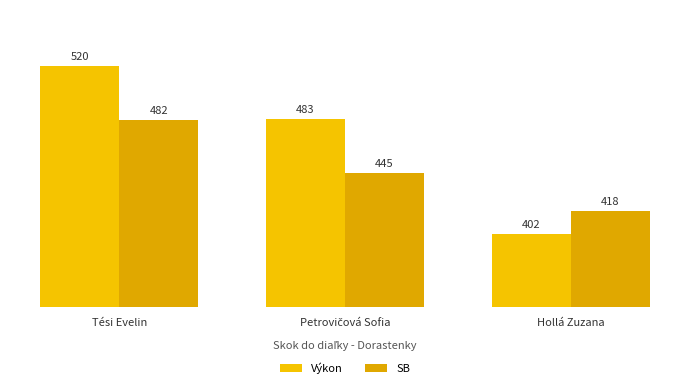

What is the label of the 2nd bar from the right?

Petrovičová Sofia